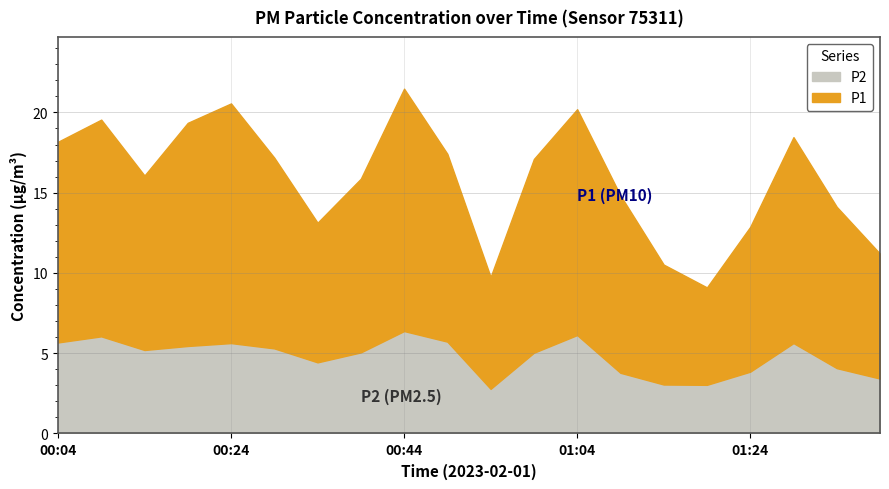

At which label does P1 first exceed 11?

00:04